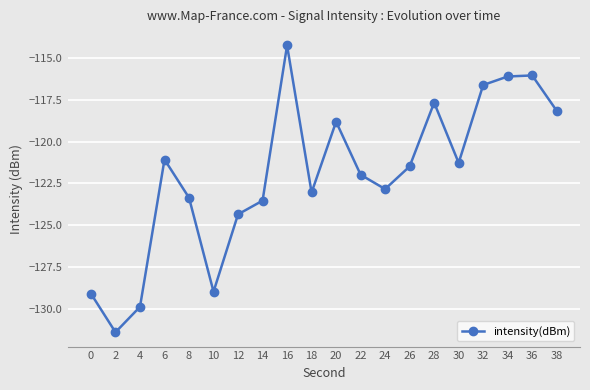

What is the value of the 18th point from the left?

-116.1